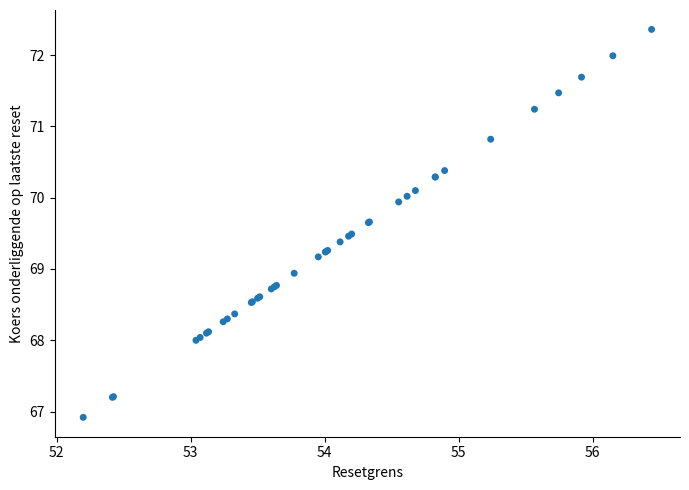

What Y value in the scatter plot is closest to 69?

68.9